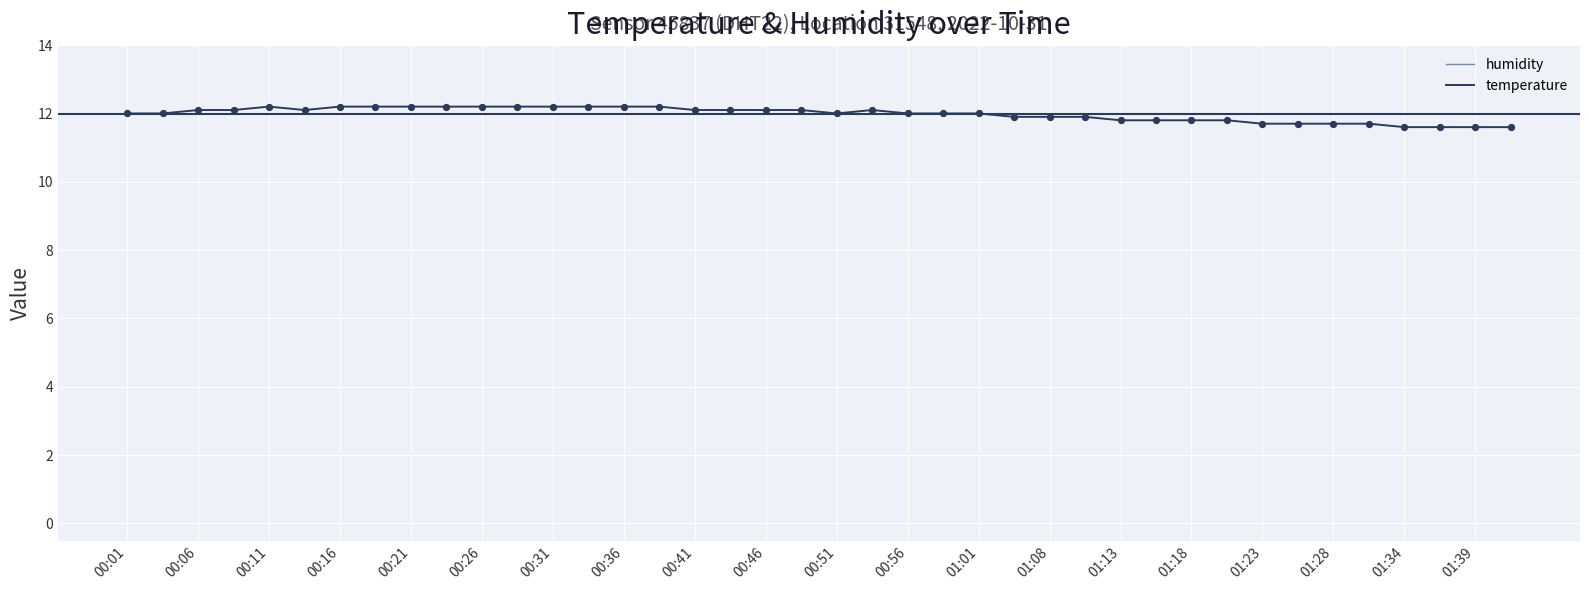

What is the maximum value for temperature?

12.2